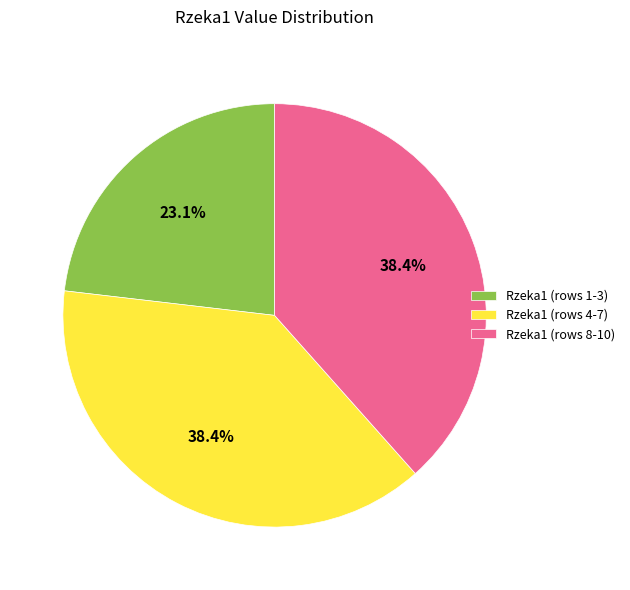

Combined, do Rzeka1 (rows 4-7) and Rzeka1 (rows 1-3) account for over 50%?

Yes